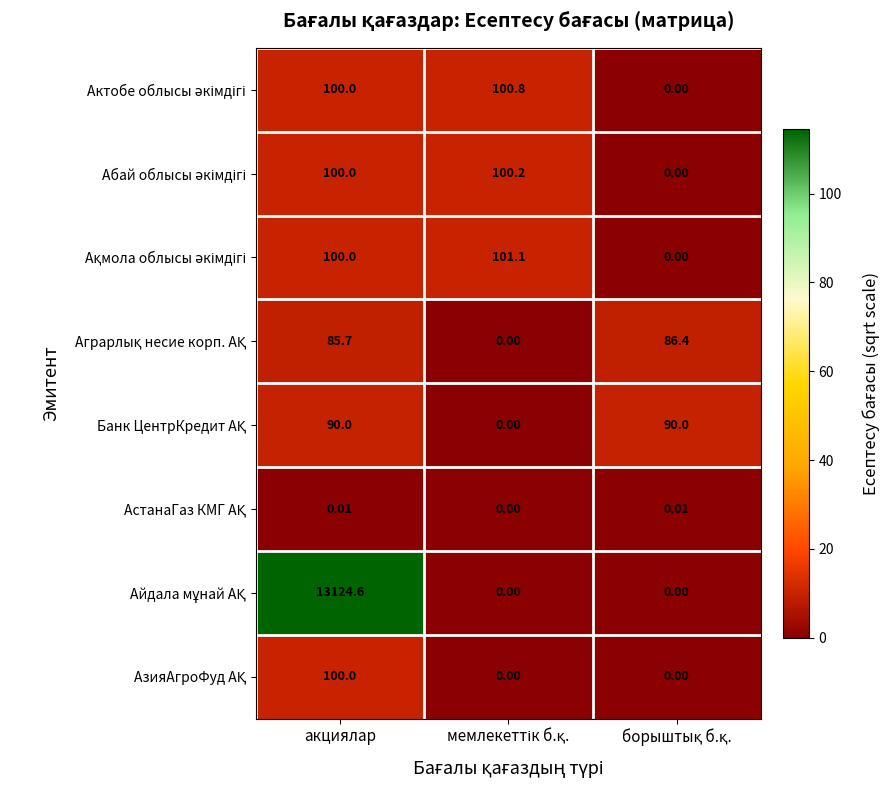

At which category is the sum across all series the highest?

акциялар